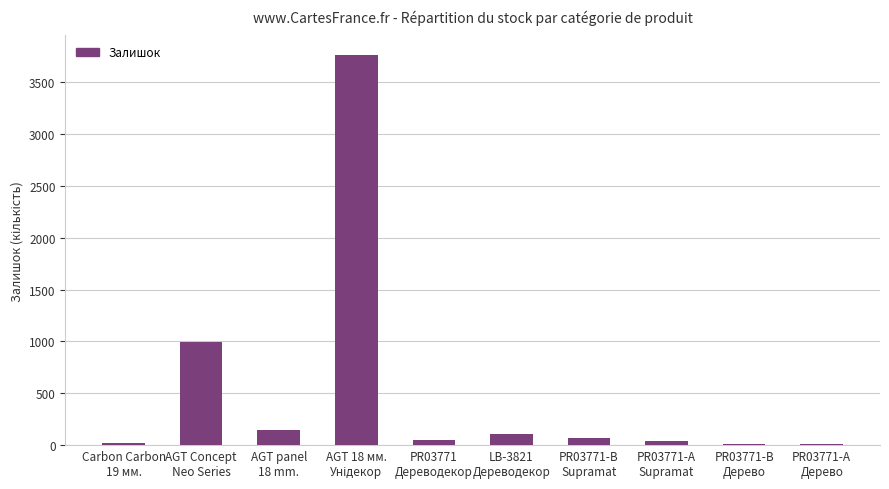

How many bars are there in total?

10